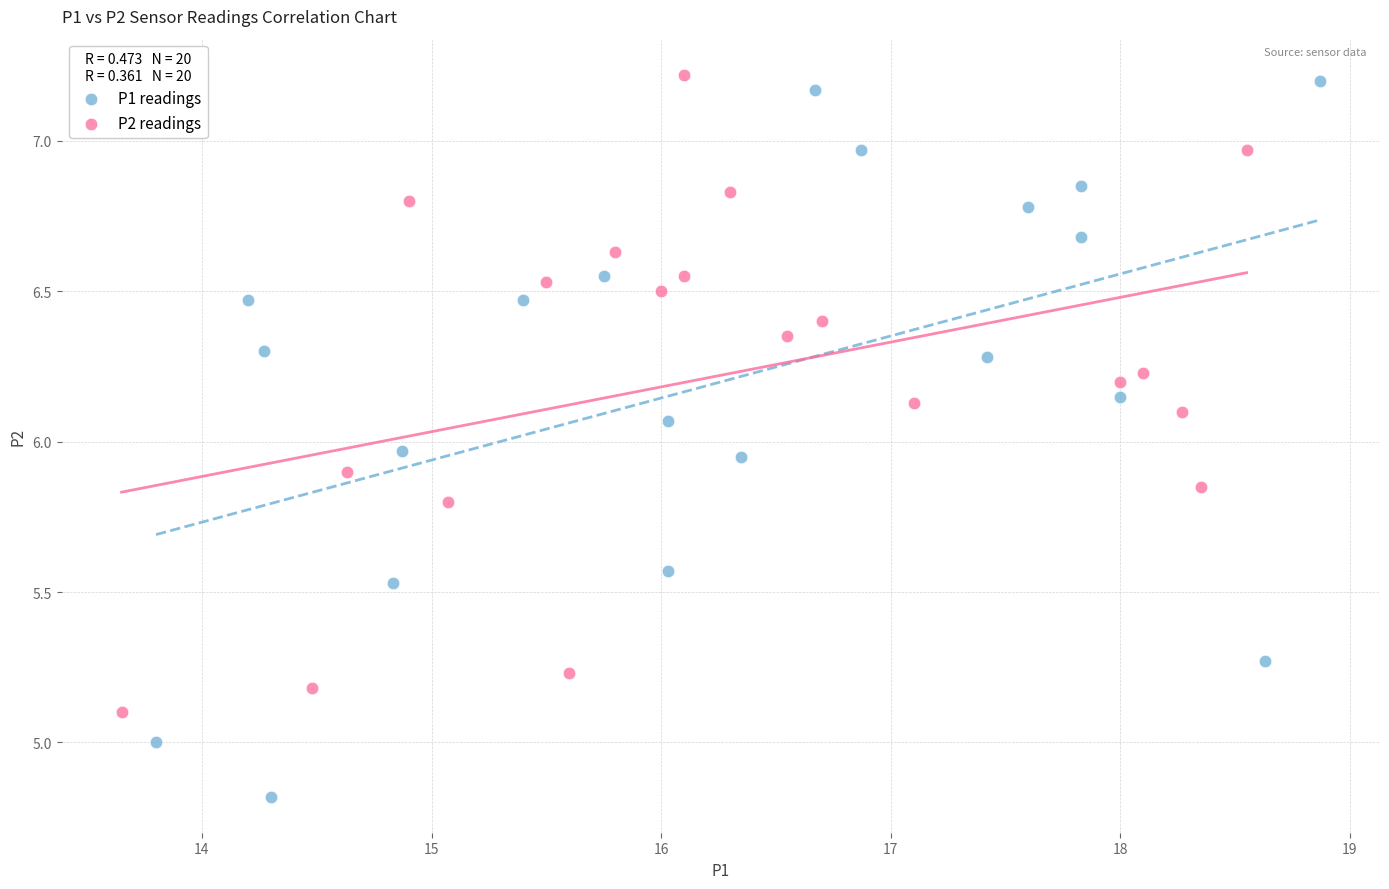

Which series has the largest Y range (max minus min)?

P1 readings